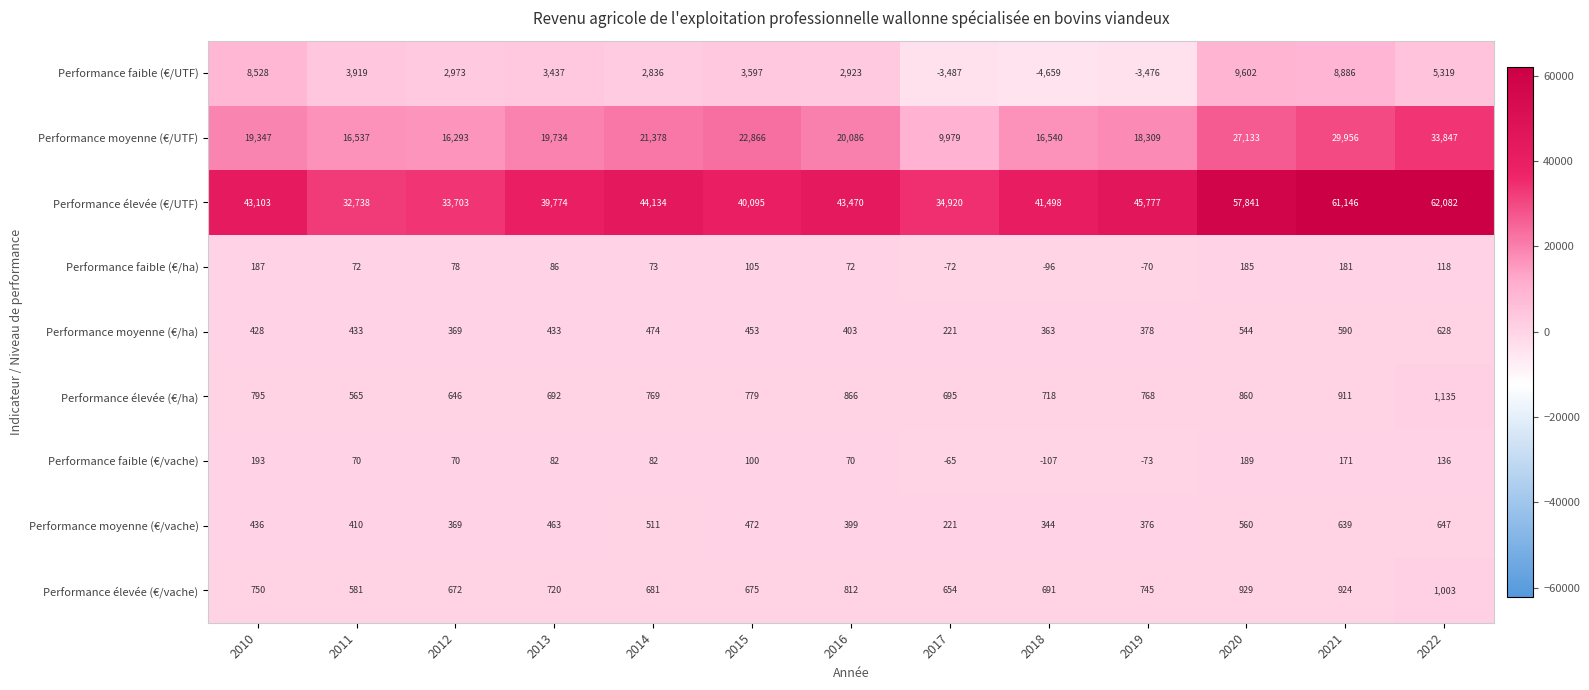

Which series has the largest total across all categories?

Performance élevée (€/UTF)